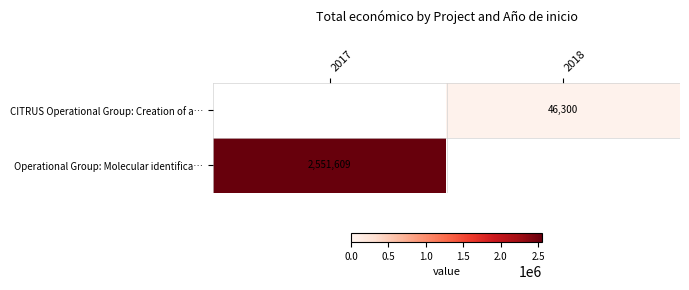

True or false: CITRUS Operational Group: Creation of a… has a value of 46300 at 2018.

True